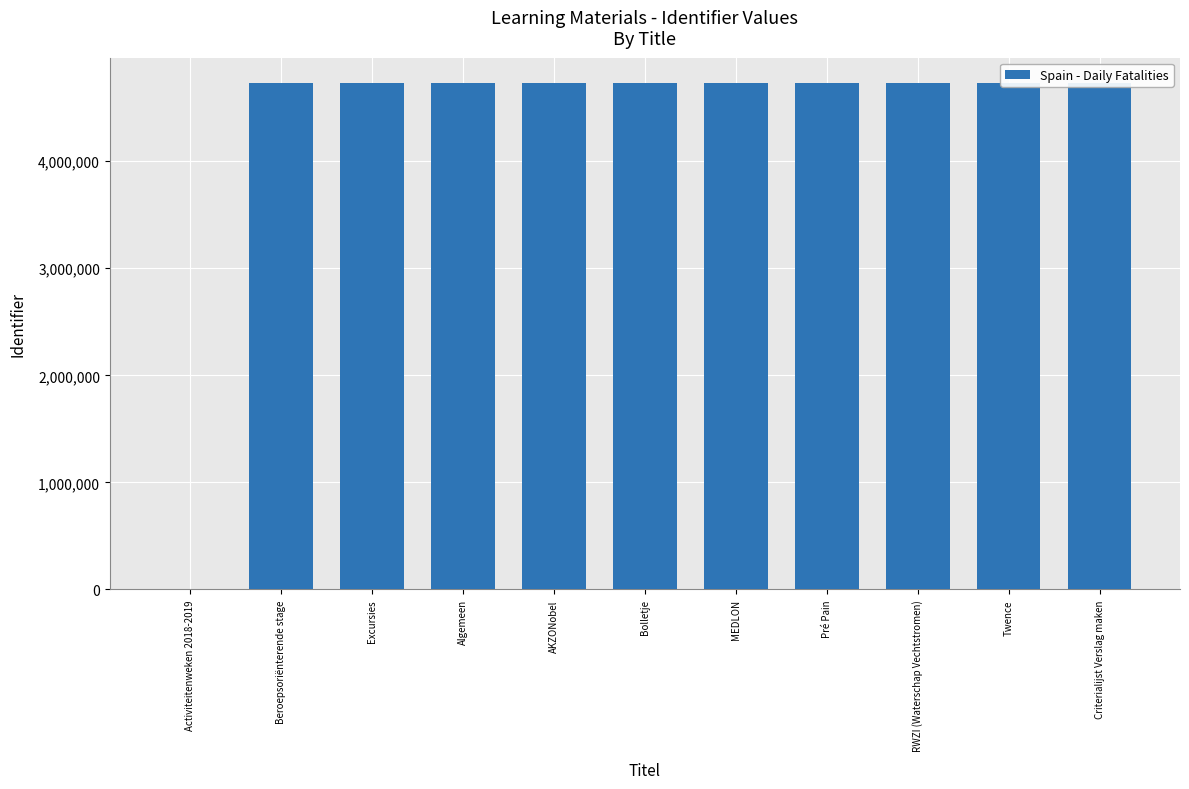

What is the greatest value displayed?

4730771